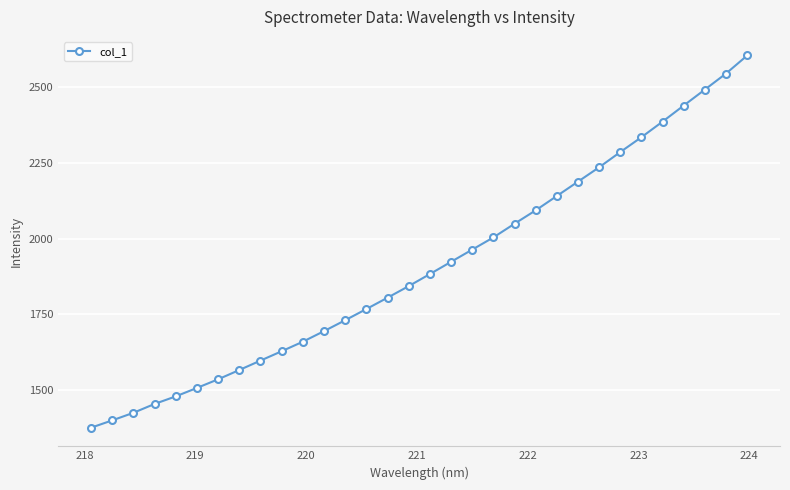

How many data points are above 1883?

16